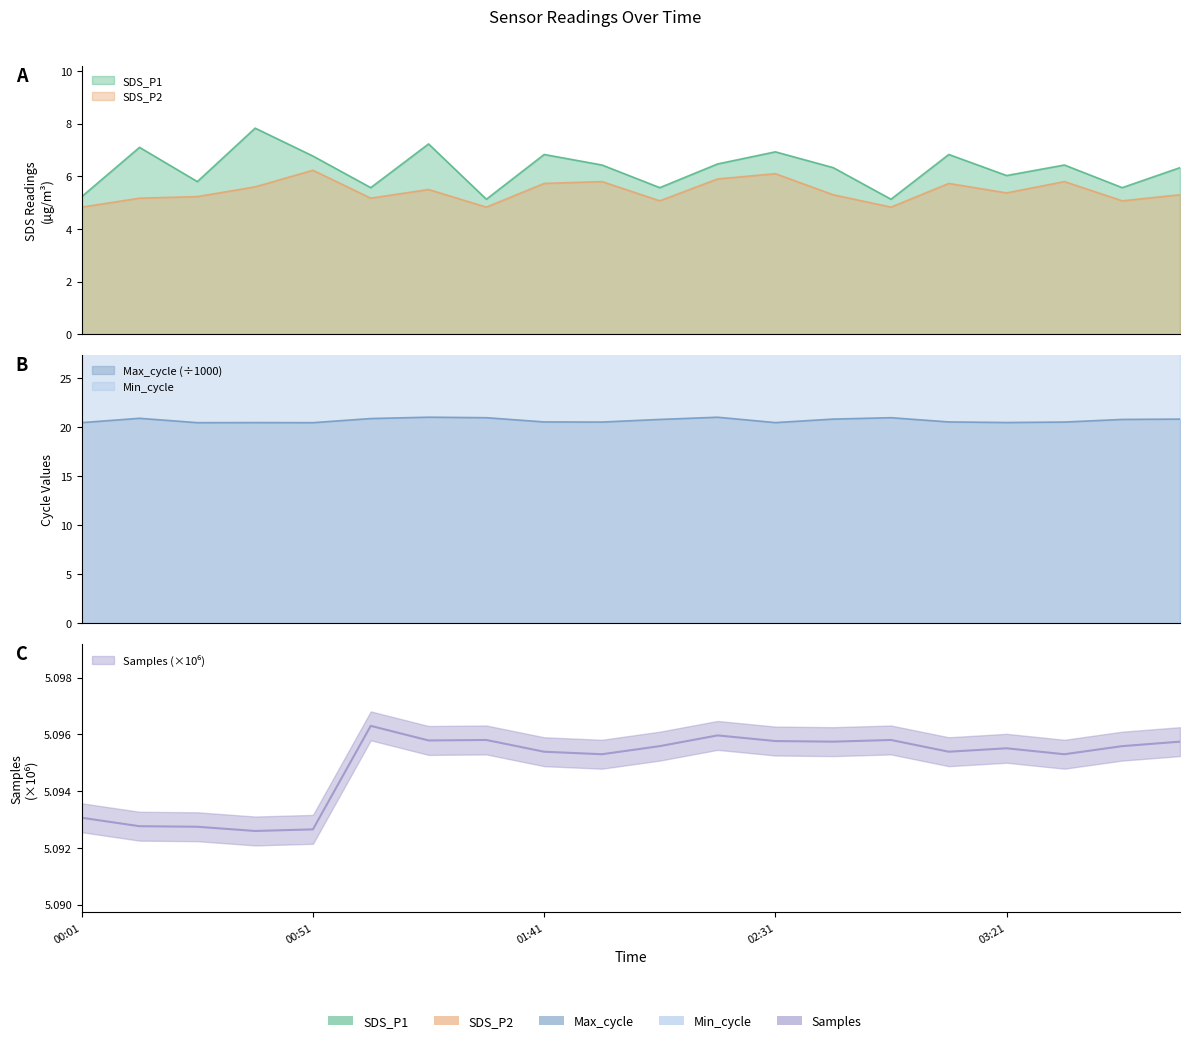

Reading right to left, extract all data points from this chart.

SDS_P1: 6.3	5.6	6.4	6.0	6.8	5.1	6.3	6.9	6.5	5.6	6.4	6.8	5.1	7.2	5.6	6.8	7.8	5.8	7.1	5.2
SDS_P2: 5.3	5.1	5.8	5.4	5.7	4.8	5.3	6.1	5.9	5.1	5.8	5.7	4.8	5.5	5.2	6.2	5.6	5.2	5.2	4.8
Max_cycle: 20.8	20.8	20.5	20.5	20.5	21.0	20.8	20.5	21.0	20.8	20.5	20.5	21.0	21.0	20.9	20.4	20.5	20.4	20.9	20.5
Samples: 5.1	5.1	5.1	5.1	5.1	5.1	5.1	5.1	5.1	5.1	5.1	5.1	5.1	5.1	5.1	5.1	5.1	5.1	5.1	5.1